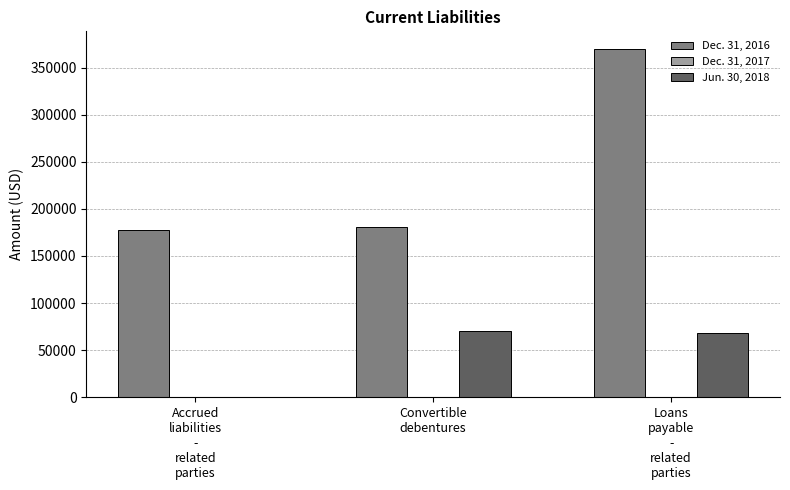

True or false: Dec. 31, 2016 has a value of 515087 at Loans
payable
-
related
parties.

False